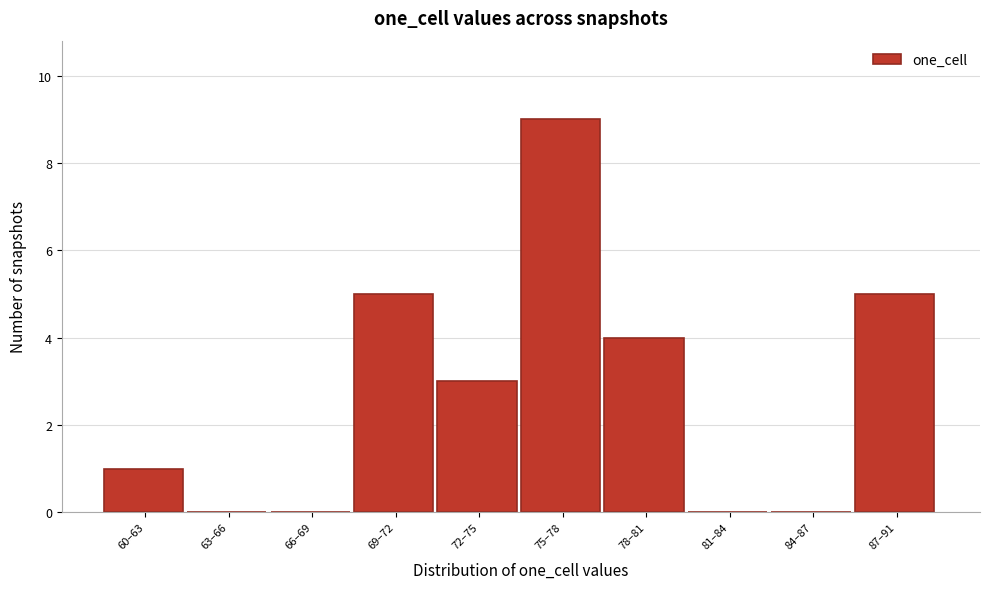

Reading left to right, what are all the values shown in this chart?

60–63=1	63–66=0	66–69=0	69–72=5	72–75=3	75–78=9	78–81=4	81–84=0	84–87=0	87–91=5